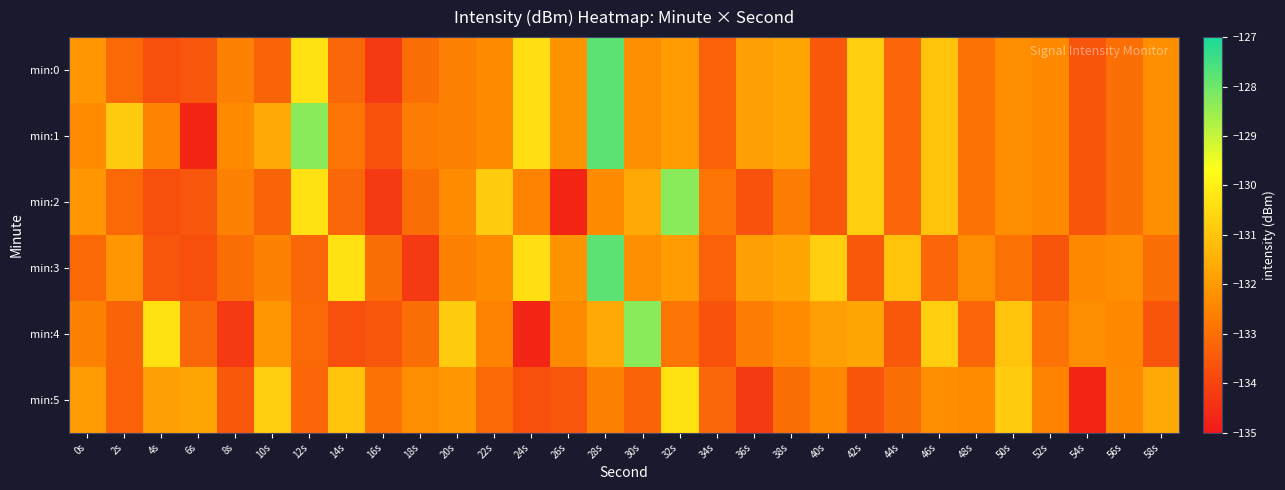

Between 8s and 16s, which series saw the biggest shift?

min:0